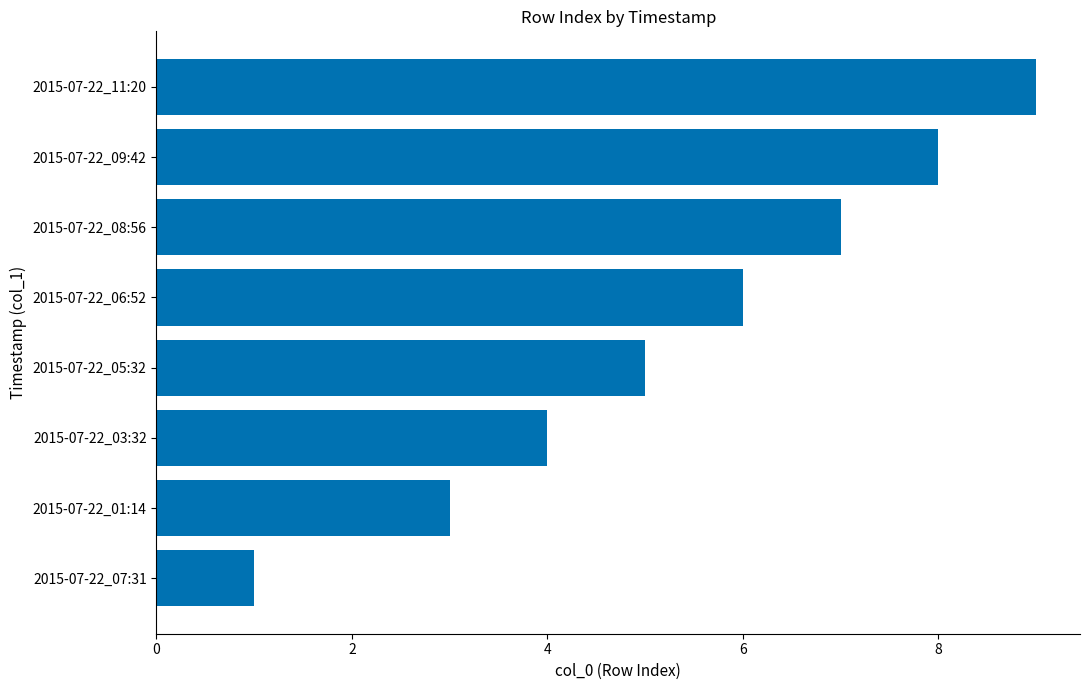

Does the chart contain any negative values?

No